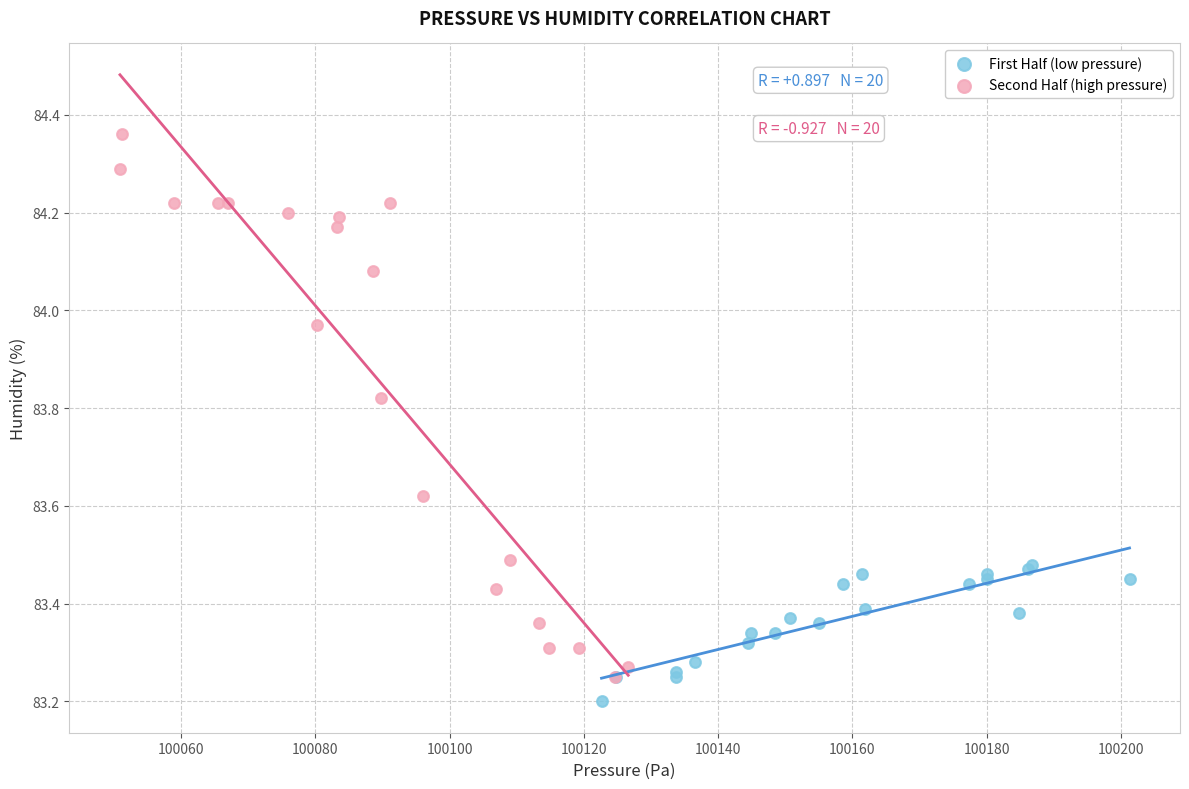

Which series has the largest Y range (max minus min)?

Second Half (high pressure)